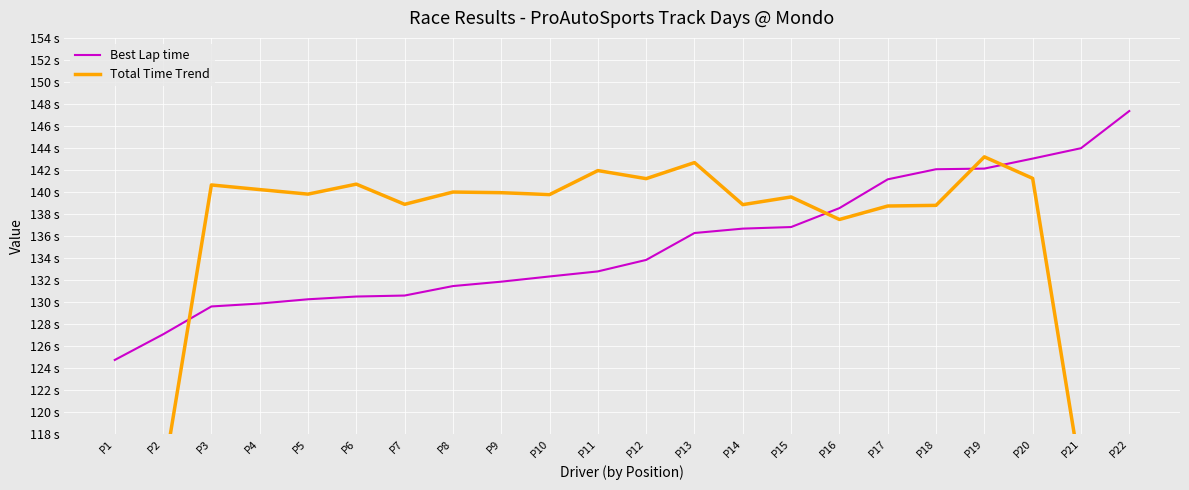

Where is Best Lap time nearest to the value 136?

P13